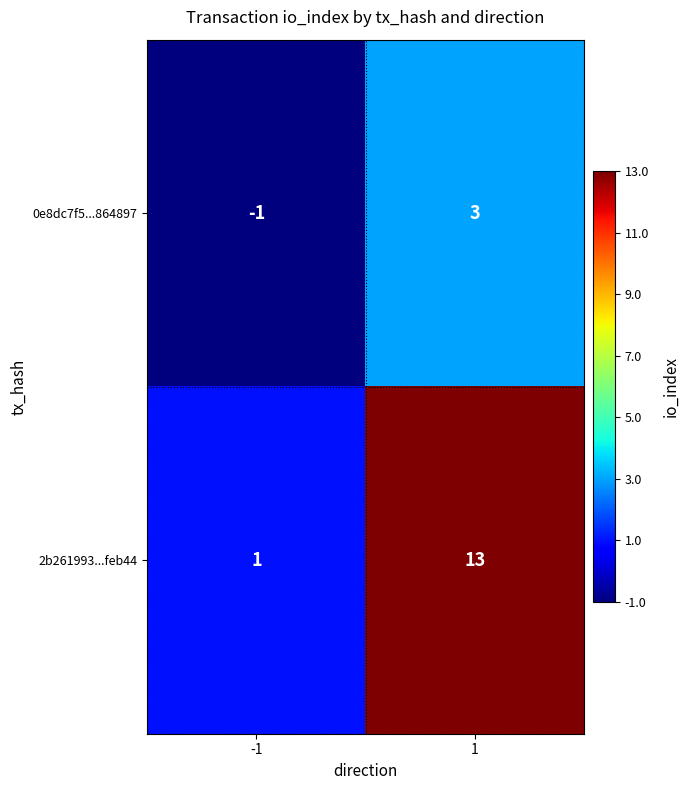

At which category is the sum across all series the highest?

1